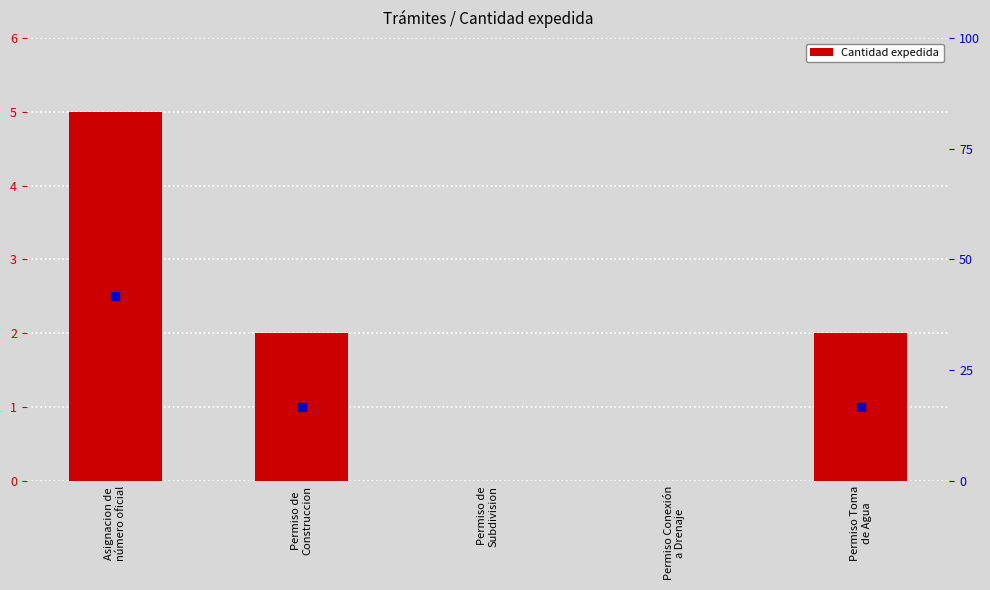

Where does the data first go above 2?

Asignacion de
número oficial